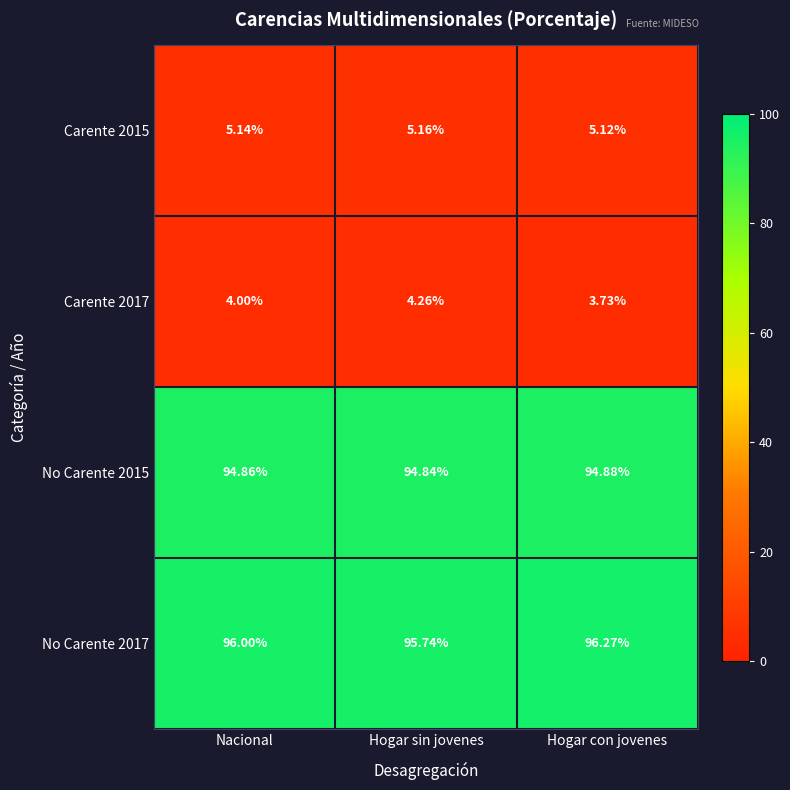

Is the value of No Carente 2017 at Hogar con jovenes greater than the value of Carente 2015 at Nacional?

Yes